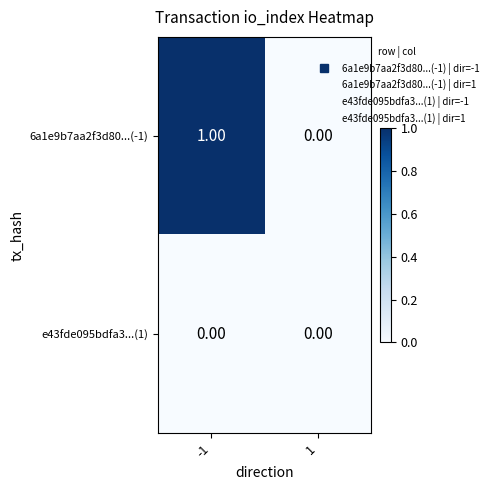

Which series has the largest total across all categories?

6a1e9b7aa2f3d80...(-1)